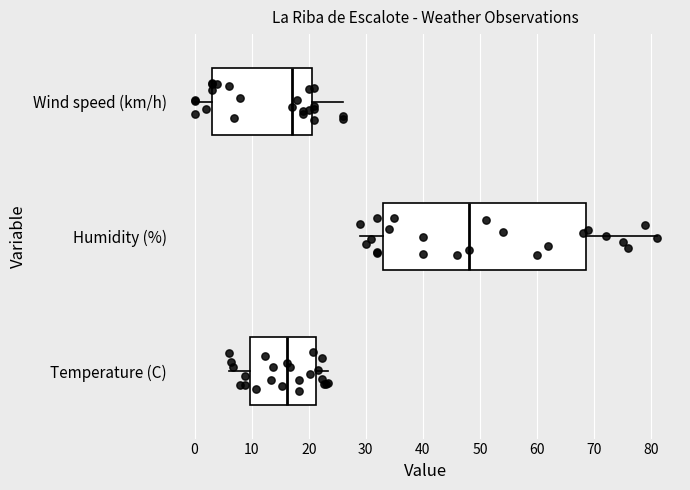

Where is the right edge of the box for Humidity (%) on the x-axis? The values are not printed on the chart, so give them approximately, as read against the axis.

69